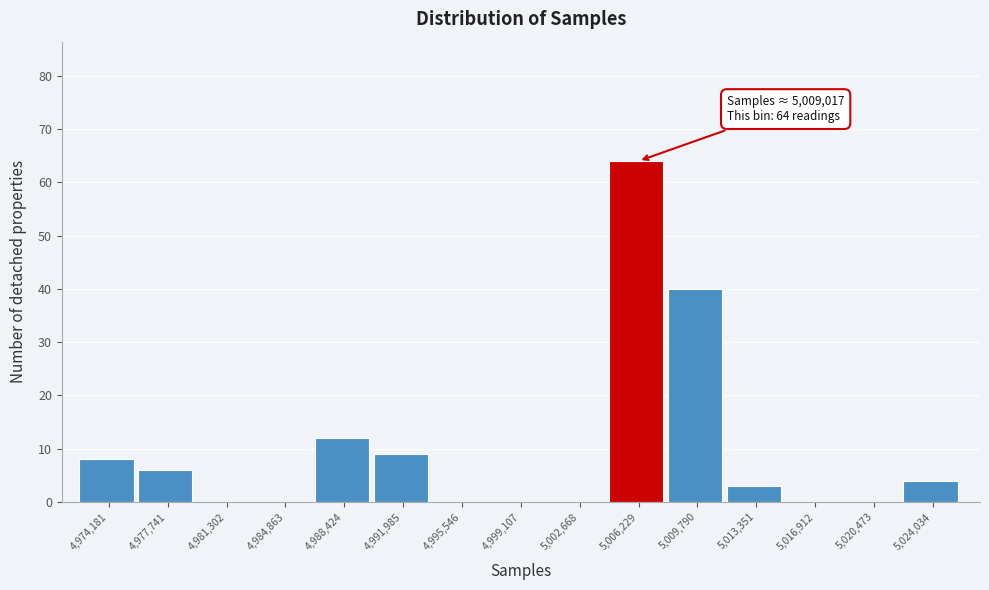

Reading left to right, transcribe all the data shown in this chart.

4,974,181=8	4,977,741=6	4,981,302=0	4,984,863=0	4,988,424=12	4,991,985=9	4,995,546=0	4,999,107=0	5,002,668=0	5,006,229=64	5,009,790=40	5,013,351=3	5,016,912=0	5,020,473=0	5,024,034=4